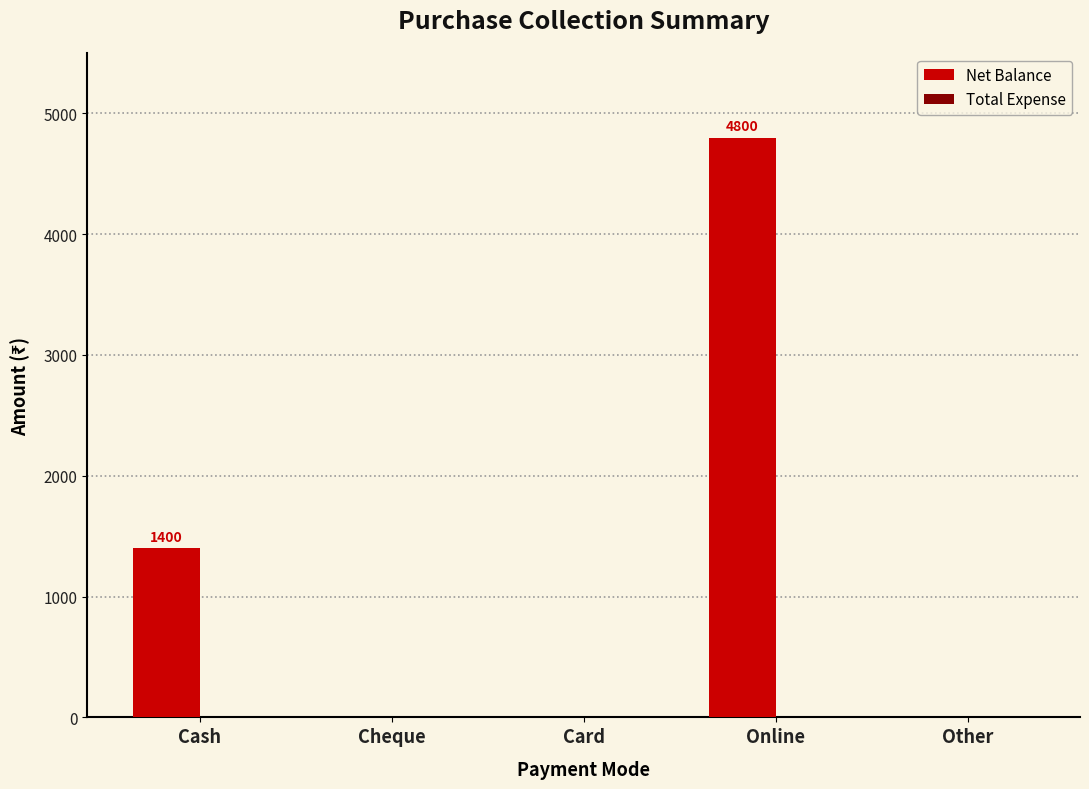

Which label corresponds to the largest value in the chart?

Online